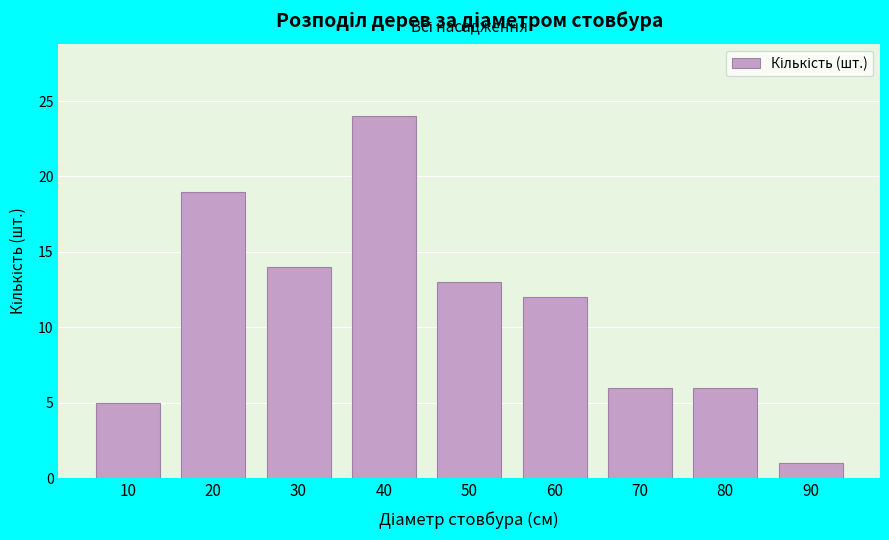

Reading left to right, transcribe all the data shown in this chart.

5	19	14	24	13	12	6	6	1